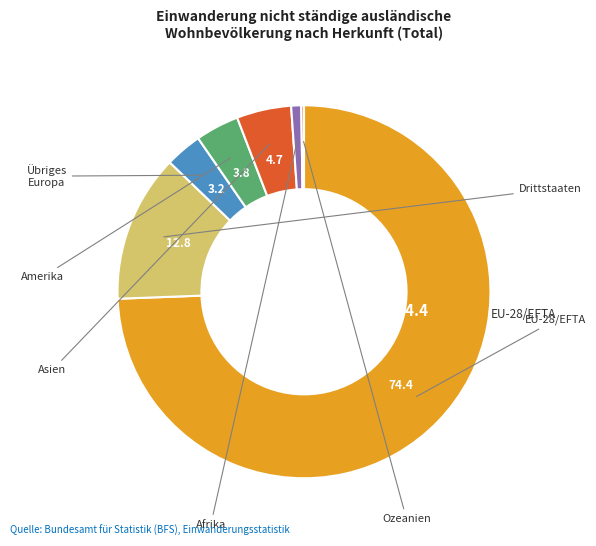

Does any single category account for the majority?

Yes